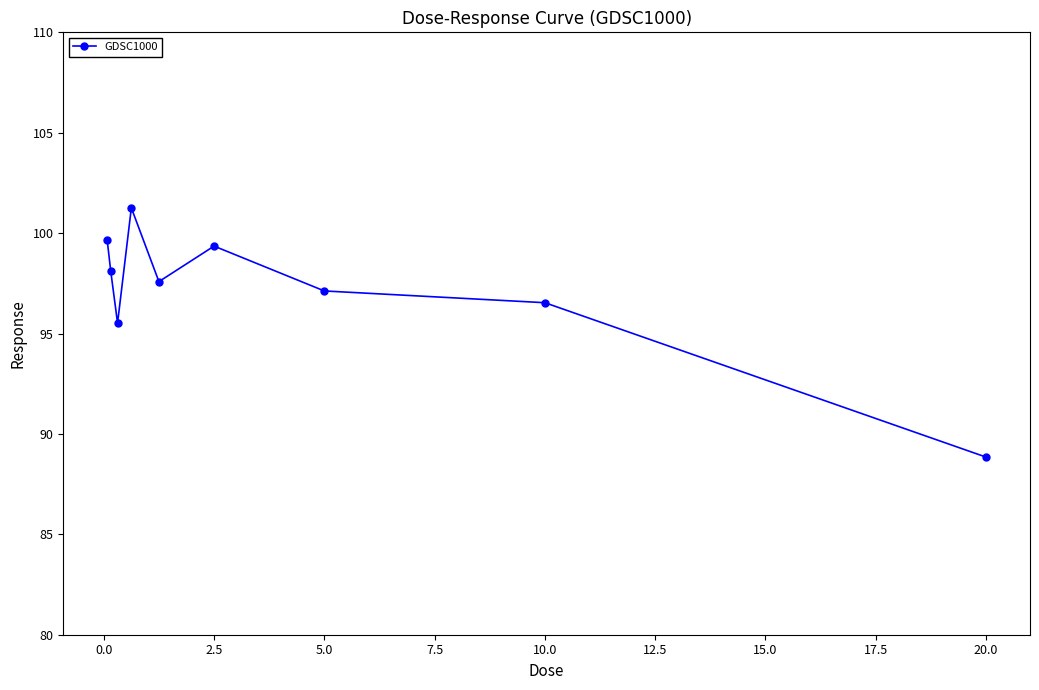

Reading left to right, extract all data points from this chart.

99.6	98.1	95.5	101.3	97.6	99.4	97.1	96.5	88.8